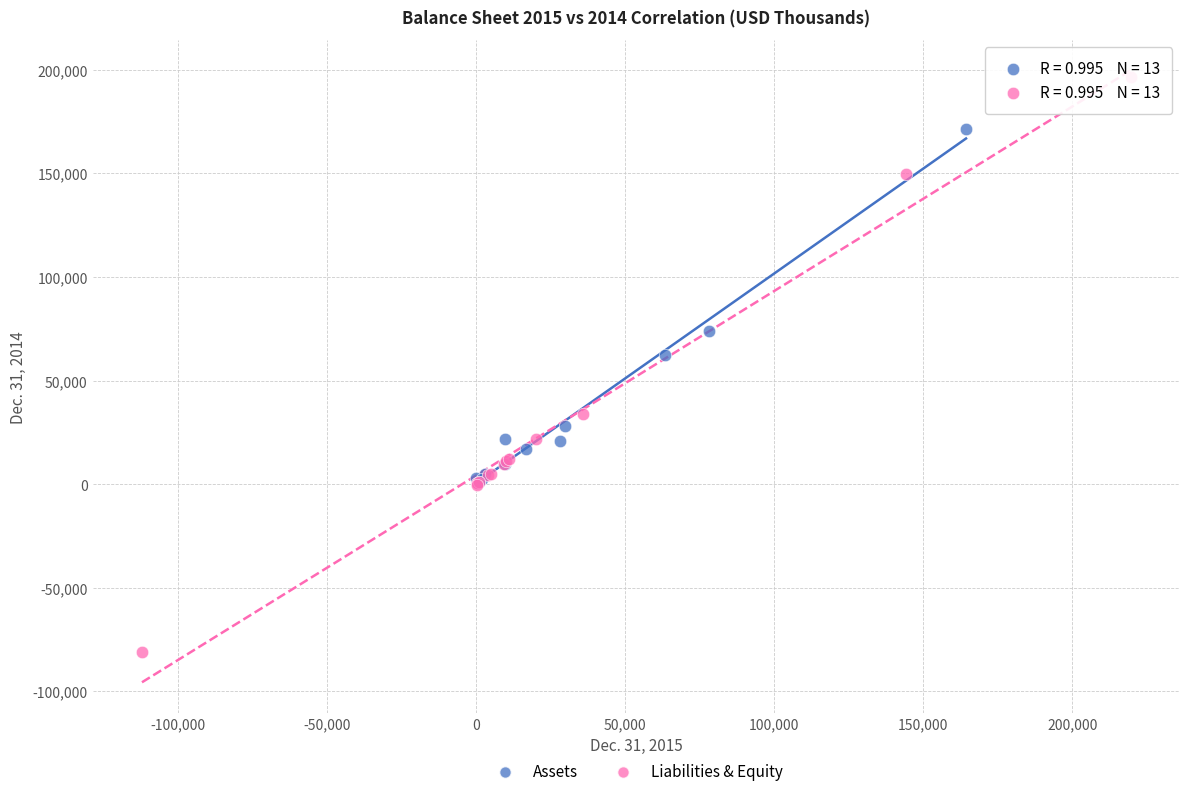

Which series reaches the minimum Y coordinate?

Liabilities & Equity